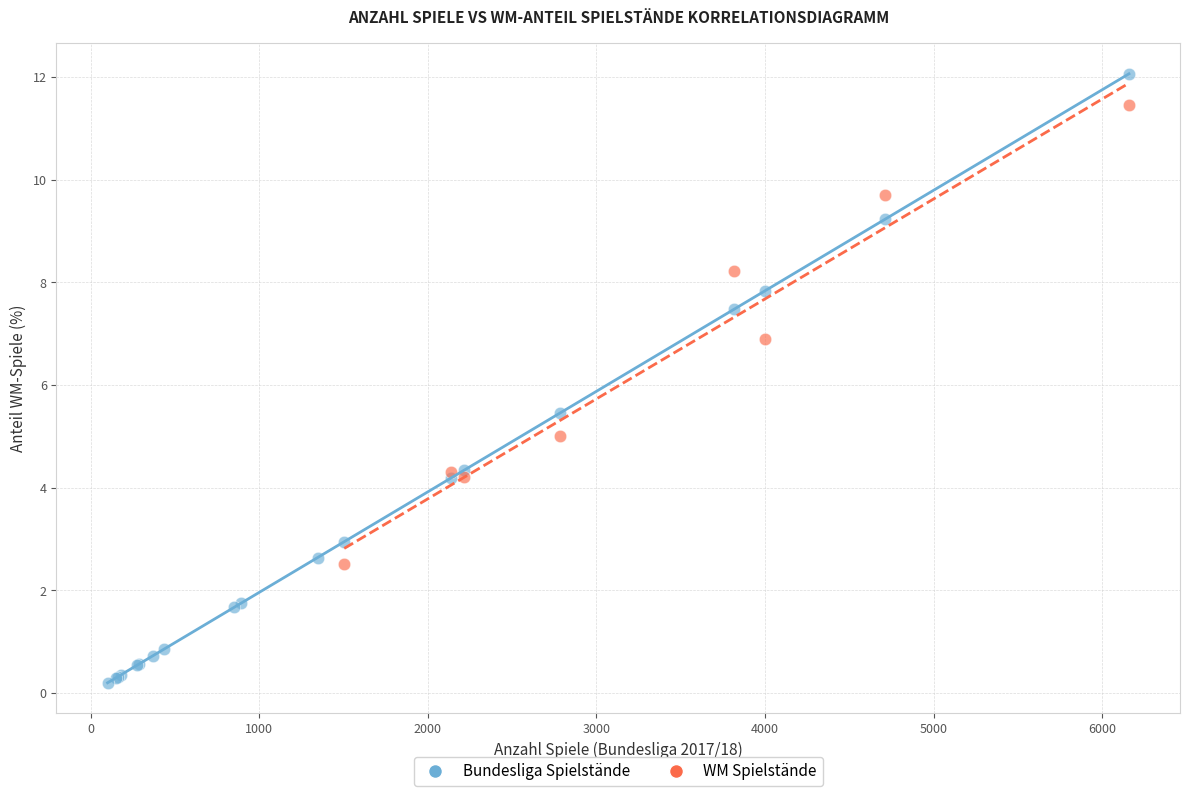

Which series contains the highest Y value?

Bundesliga Spielstände